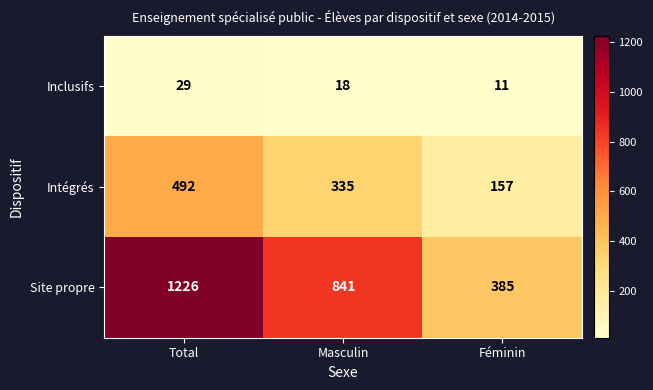

What is the total value across all series at Masculin?

1194